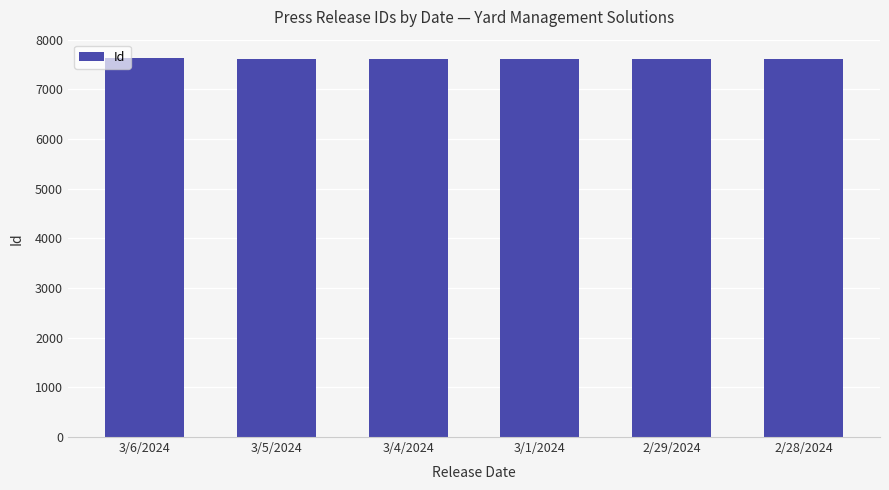

What is the smallest value displayed?

7601